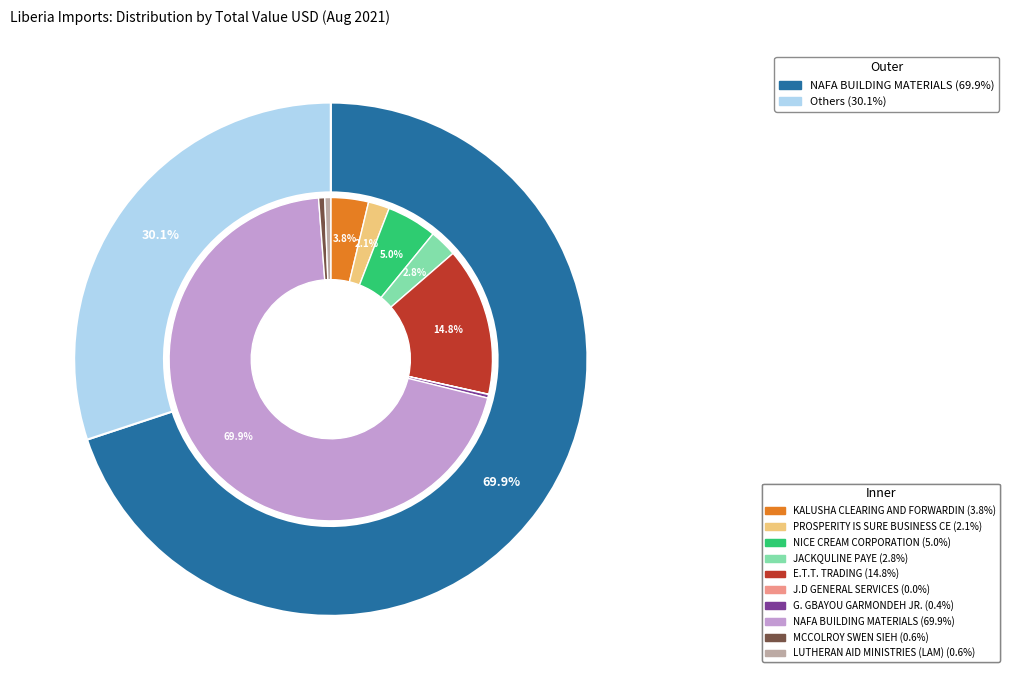

What is the change in value from KALUSHA CLEARING AND FORWARDING to NAFA BUILDING MATERIALS?

+9621.5